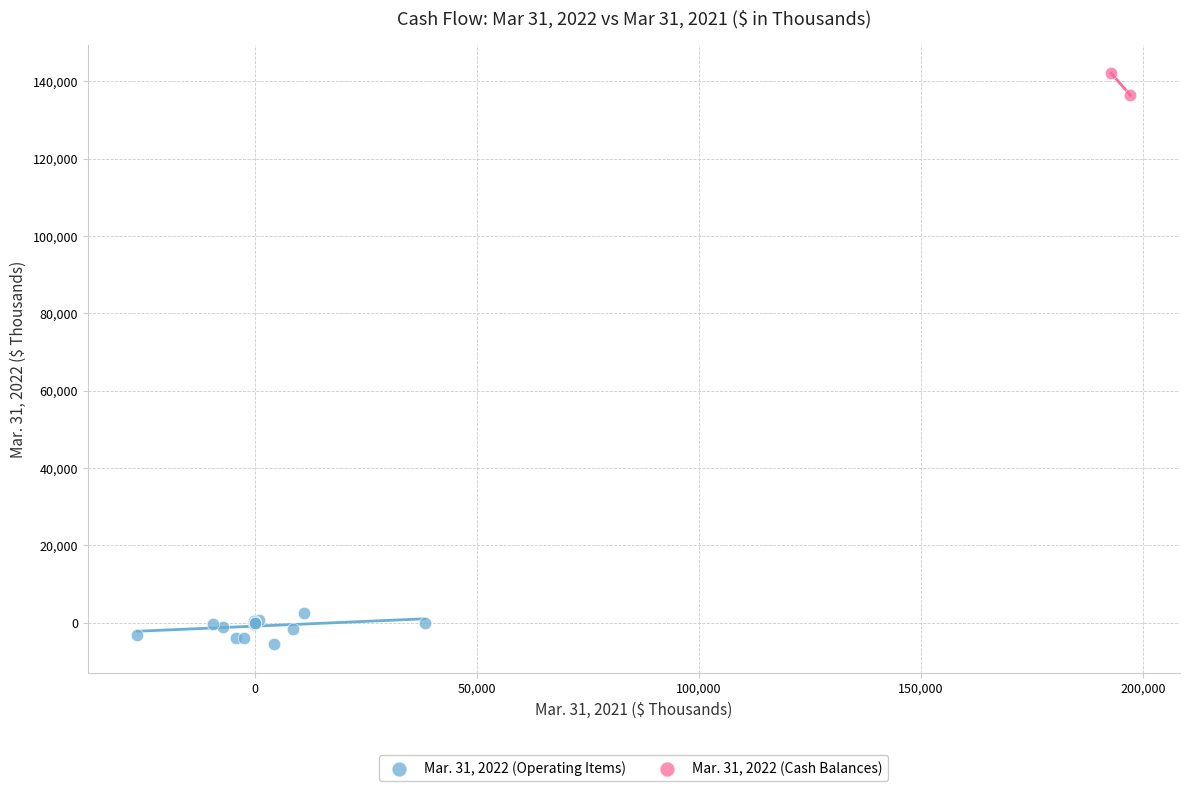

Which series reaches the maximum Y coordinate?

Mar. 31, 2022 (Cash Balances)